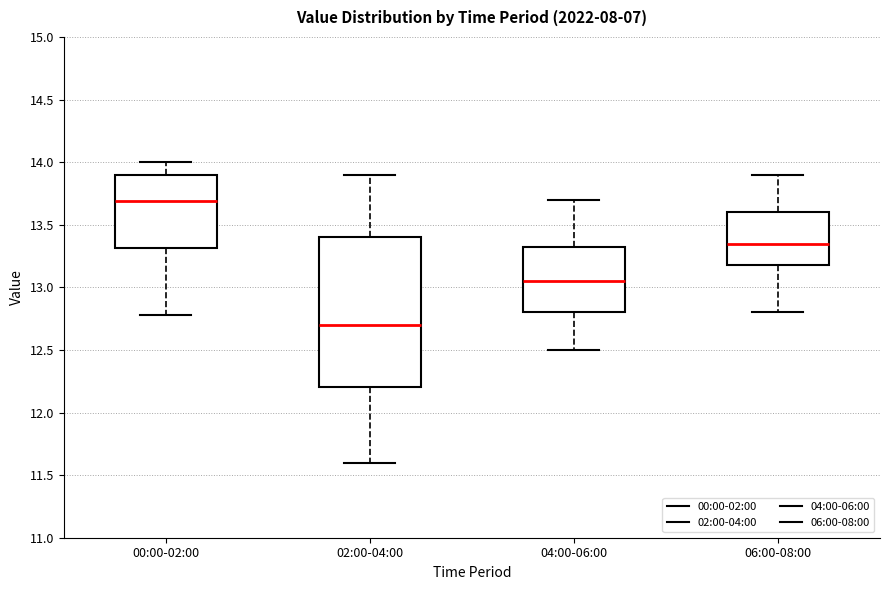

Comparing the boxes themselves (not the whiskers), which one is the tallest?

02:00-04:00